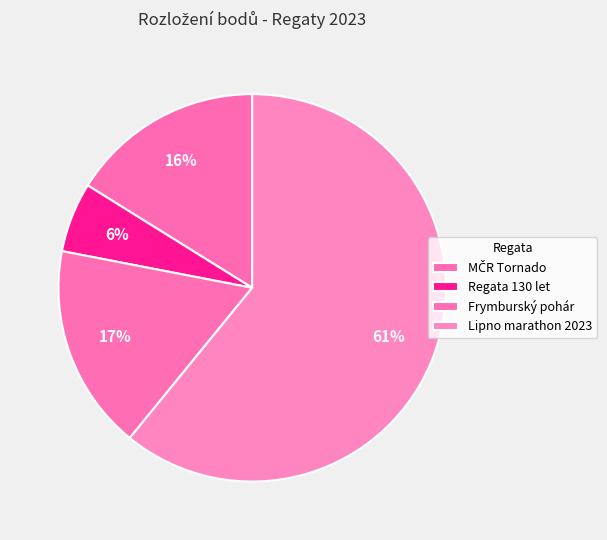

Count the number of slices in the pie.

4